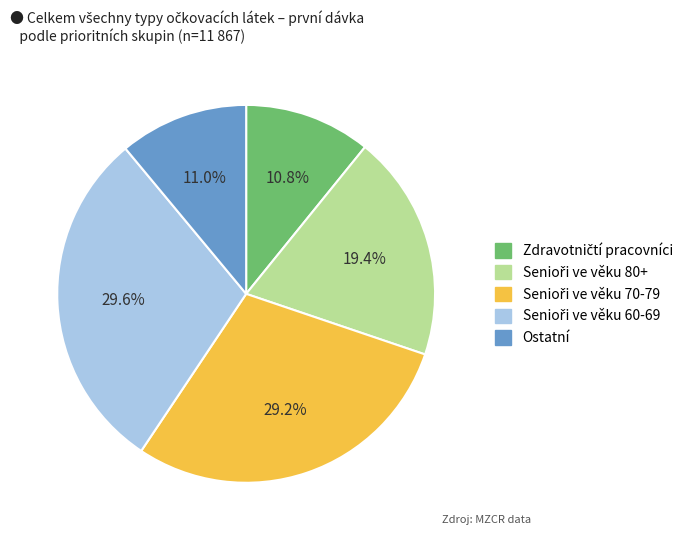

Does any single category account for the majority?

No